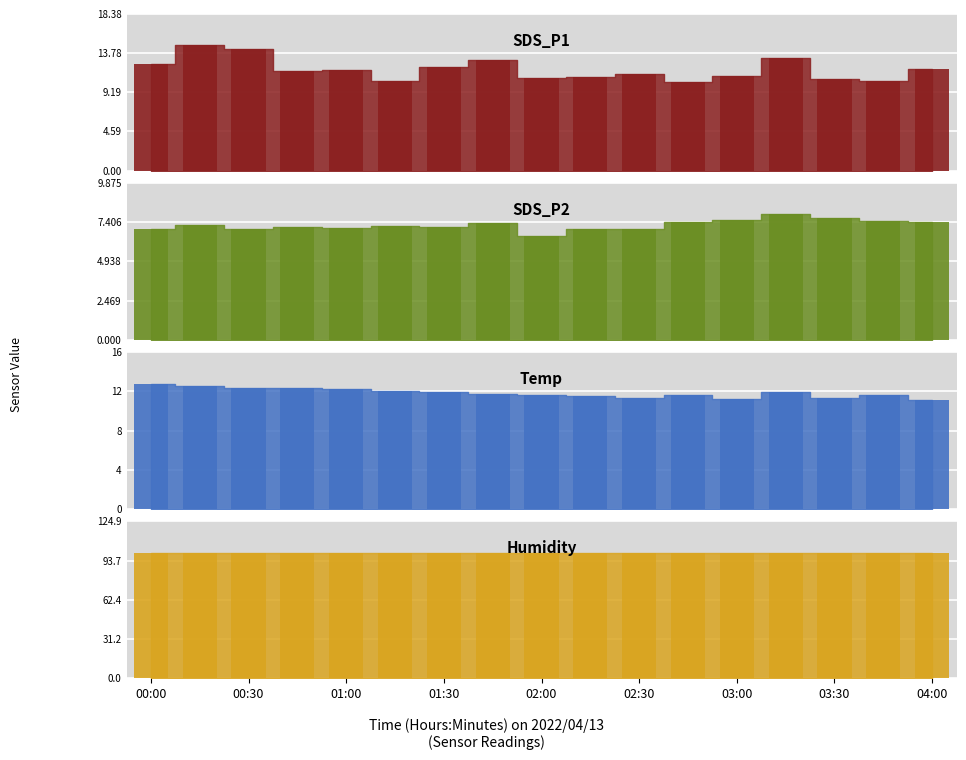

Is it true that SDS_P2 equals 2.6 at 03:00?

False